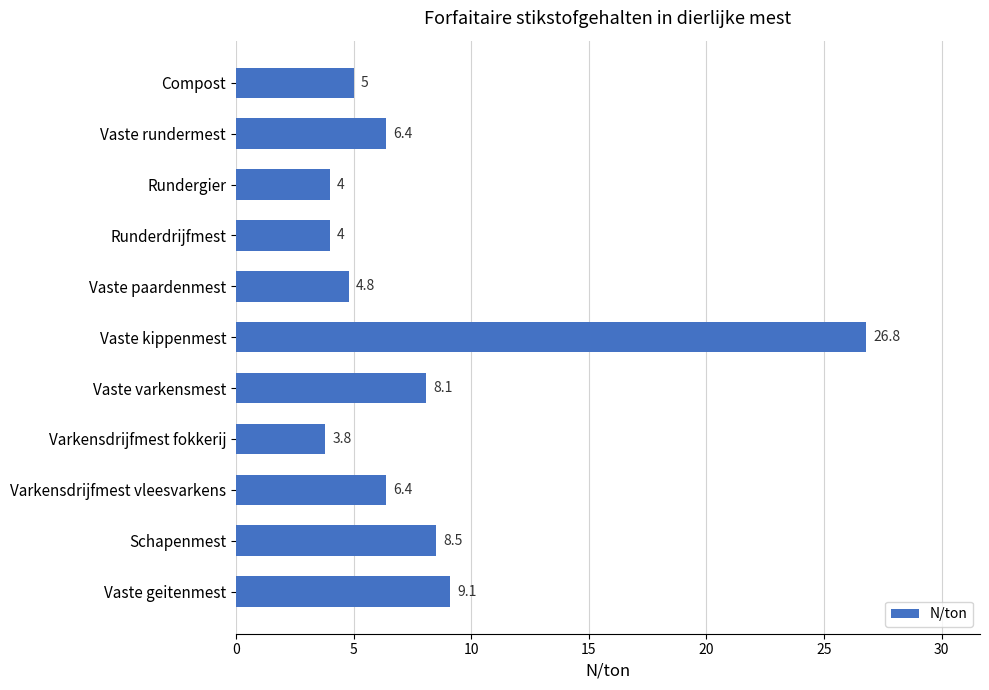

At which label is the value closest to 15?

Vaste geitenmest